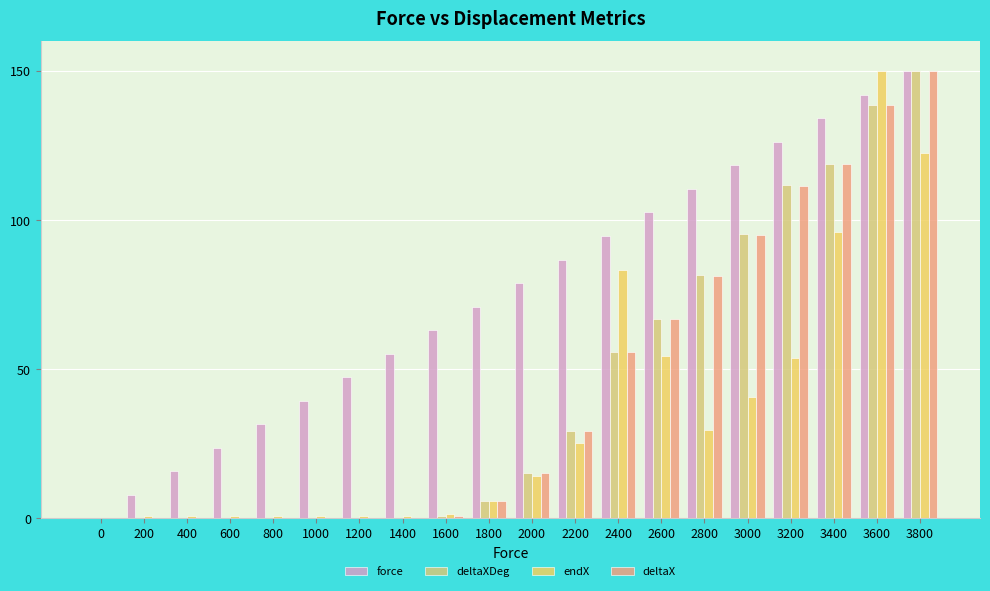

What is the maximum value shown in the chart?

150.0